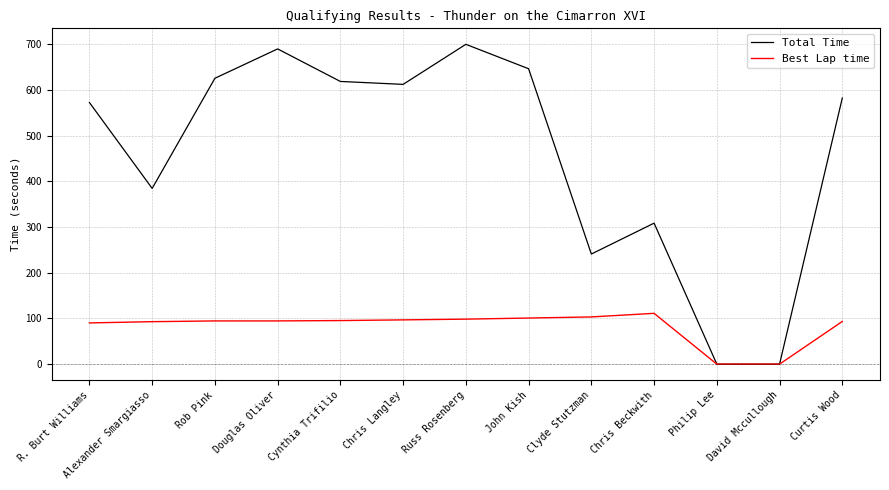

The value of Total Time at Rob Pink is 625.9. True or false?

True